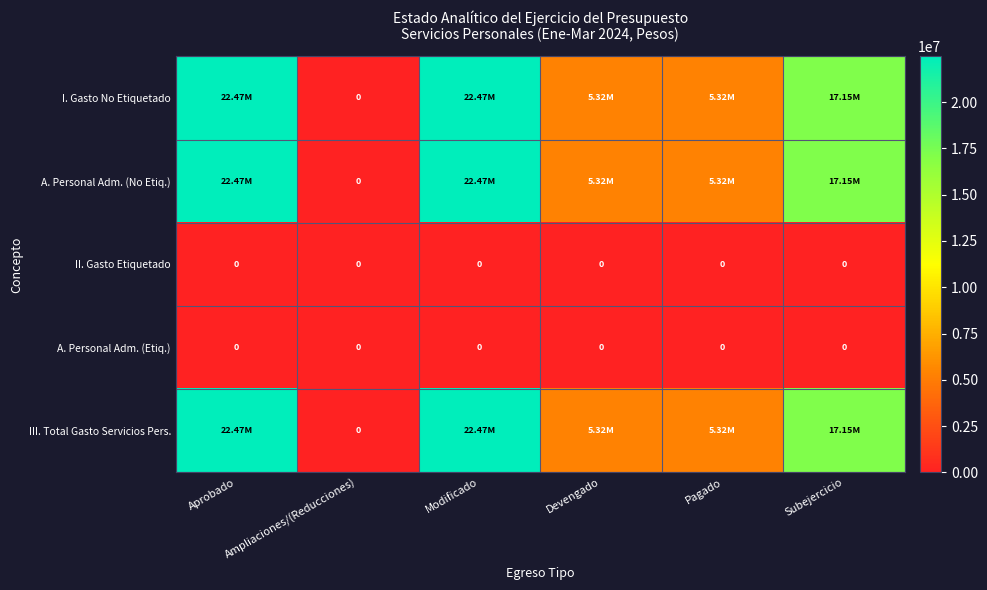

Where is I. Gasto No Etiquetado nearest to the value 11235059?

Devengado